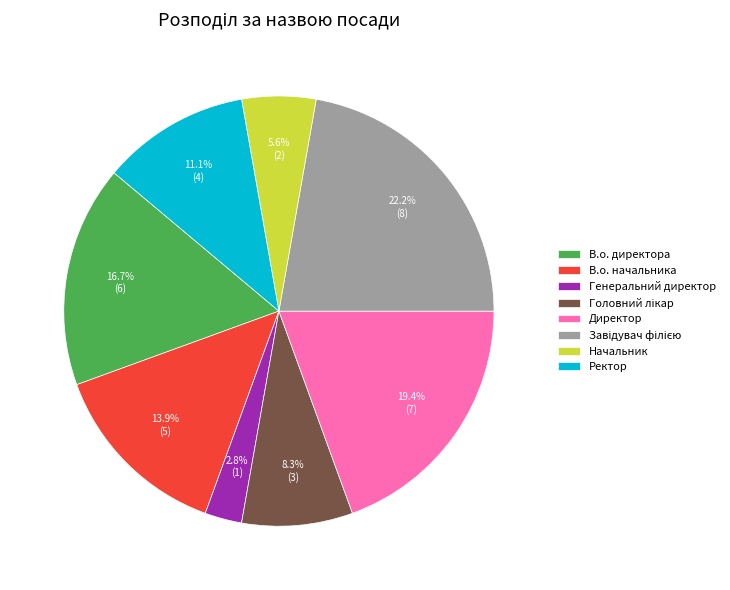

Is the sum of Директор and В.о. начальника greater than half?

No